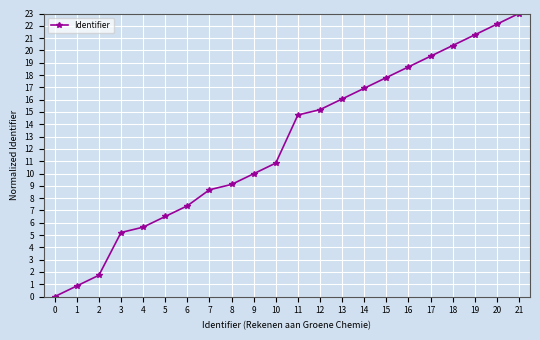

Reading left to right, transcribe all the data shown in this chart.

0=0.0	1=0.9	2=1.7	3=5.2	4=5.6	5=6.5	6=7.4	7=8.7	8=9.1	9=10.0	10=10.8	11=14.8	12=15.2	13=16.1	14=16.9	15=17.8	16=18.7	17=19.5	18=20.4	19=21.3	20=22.1	21=23.0